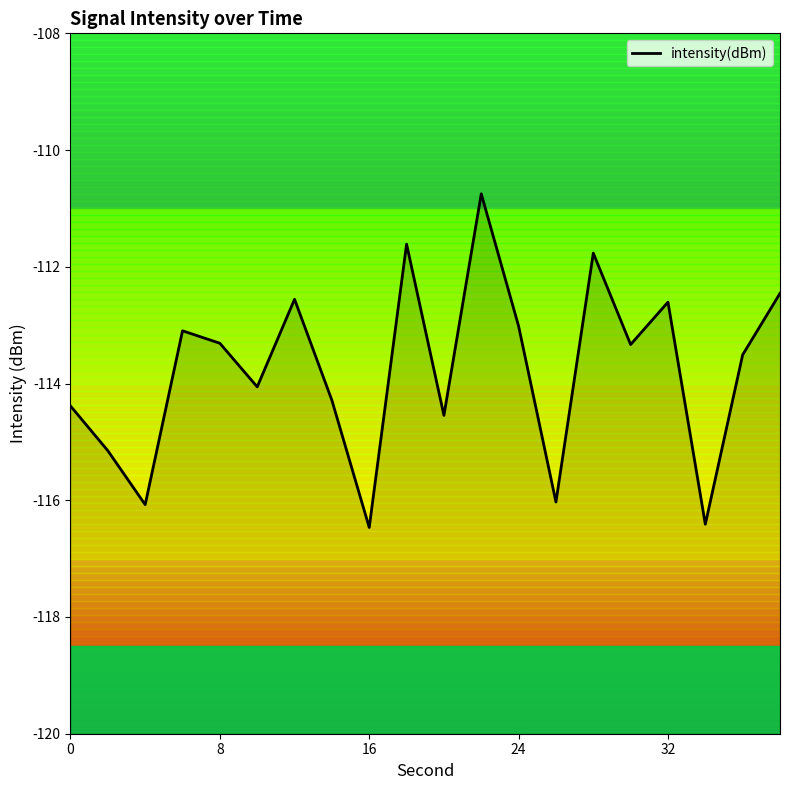

What is the greatest value displayed?

-110.7